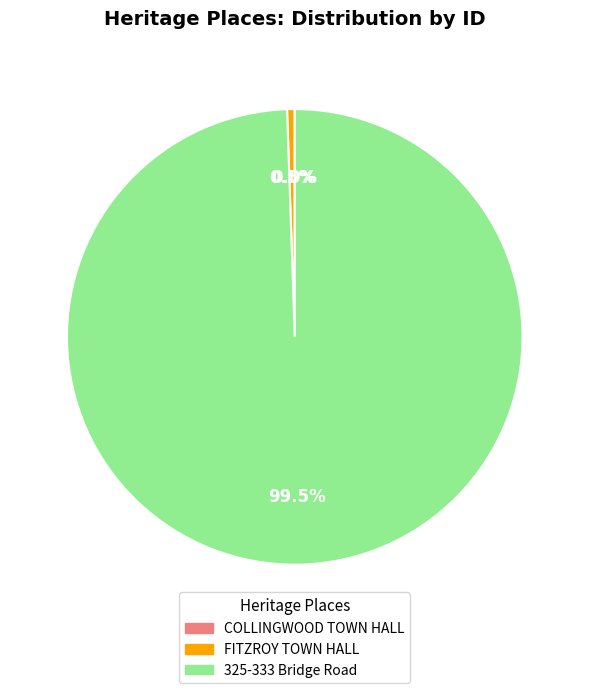

Which category has the biggest portion of the pie?

325-333 Bridge Road